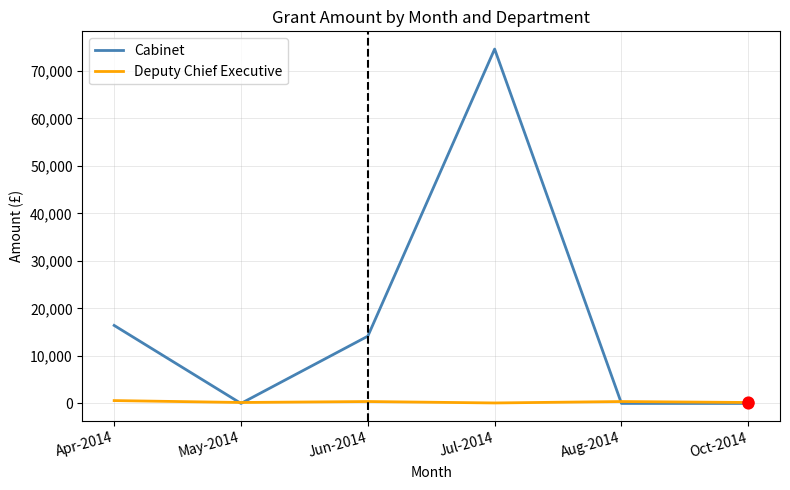

Which series has the largest total across all categories?

Cabinet